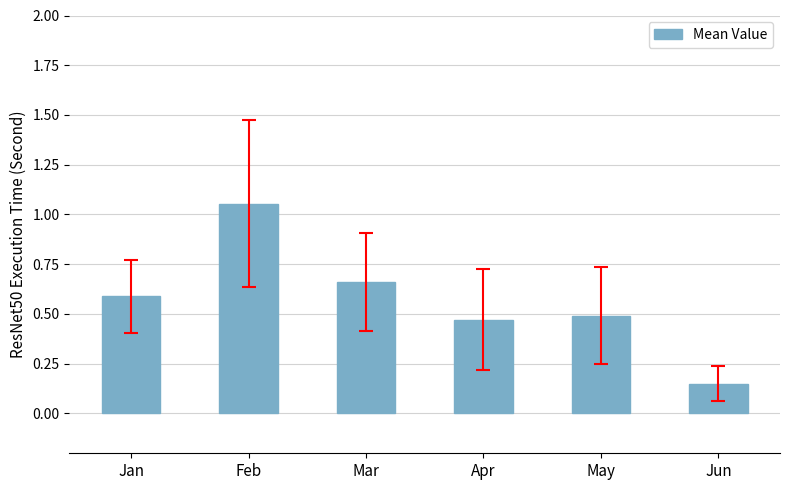

True or false: the data shows 0.3 at Mar.

False